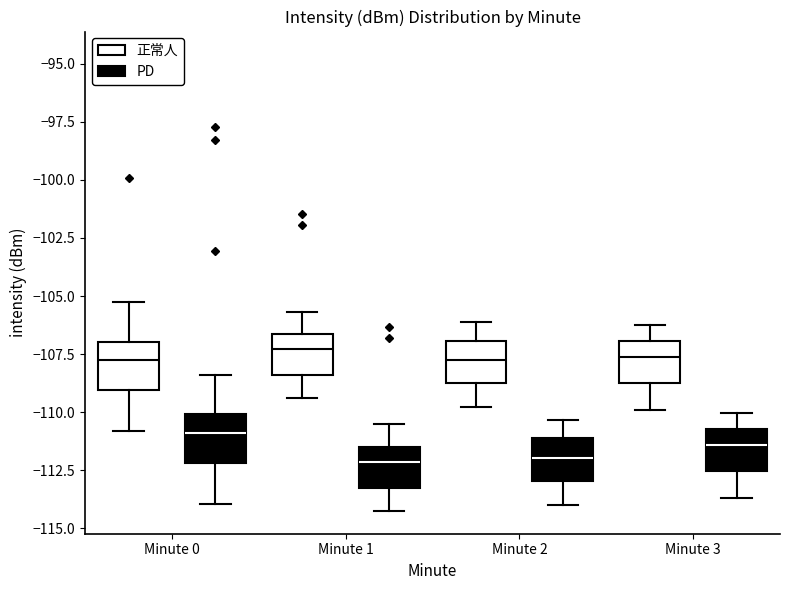

Reading left to right, read every box against the y-axis: the position of its median line, the range the box covers, and the ends of its whiskers. The values are not printed on the chart, so give them approximately, as read against the axis.

Minute 0 (正常人): median -108.0, box -109.0 to -107.0, whiskers -111.0 to -105.5
Minute 0 (PD): median -111.0, box -112.0 to -110.0, whiskers -114.0 to -108.5
Minute 1 (正常人): median -107.5, box -108.5 to -106.5, whiskers -109.5 to -105.5
Minute 1 (PD): median -112.0, box -113.5 to -111.5, whiskers -114.0 to -110.5
Minute 2 (正常人): median -108.0, box -109.0 to -107.0, whiskers -110.0 to -106.0
Minute 2 (PD): median -112.0, box -113.0 to -111.0, whiskers -114.0 to -110.5
Minute 3 (正常人): median -107.5, box -109.0 to -107.0, whiskers -110.0 to -106.0
Minute 3 (PD): median -111.5, box -112.5 to -110.5, whiskers -113.5 to -110.0